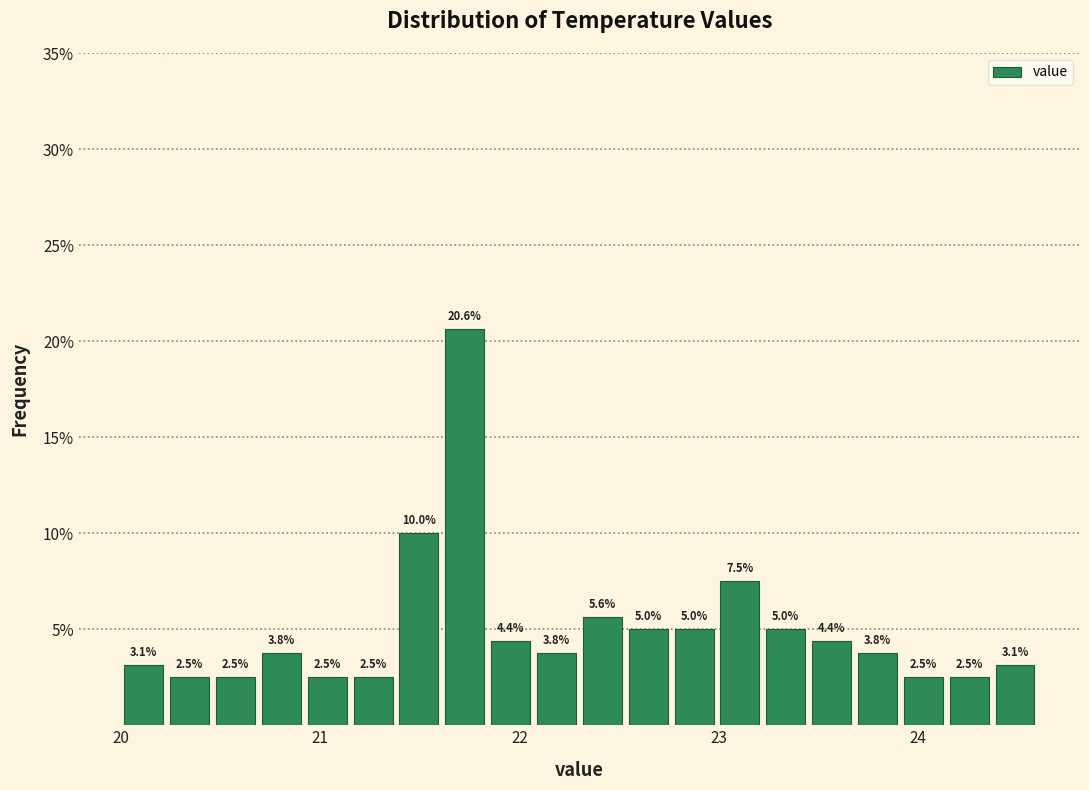

Read against the x-axis, roughly where is the centre of the tallest bar?

21.7